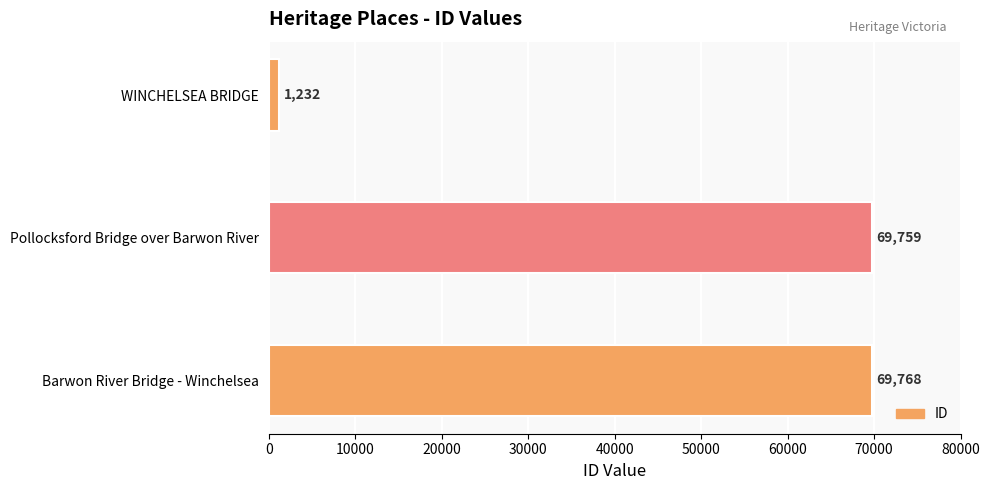

How many categories are shown in the chart?

3